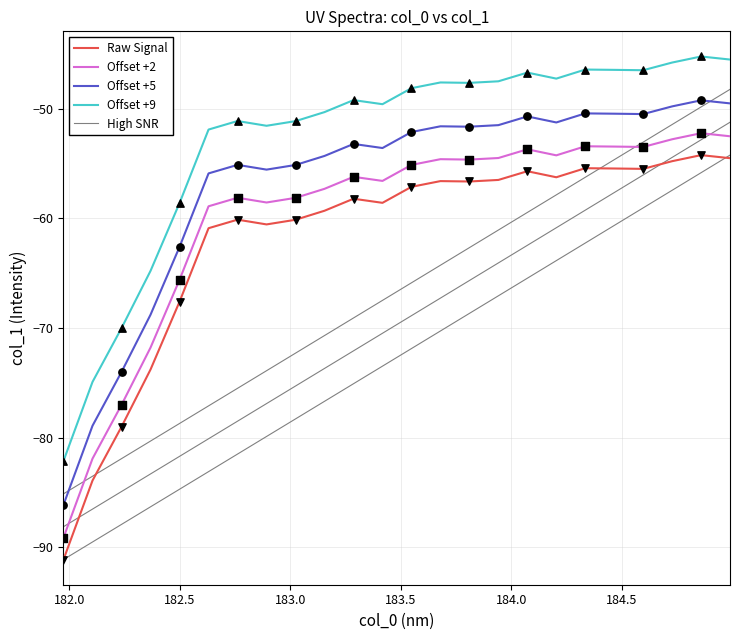

Which series has the largest Y range (max minus min)?

Raw Signal